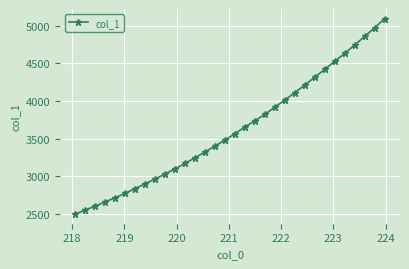

What is the maximum value shown in the chart?

5093.7